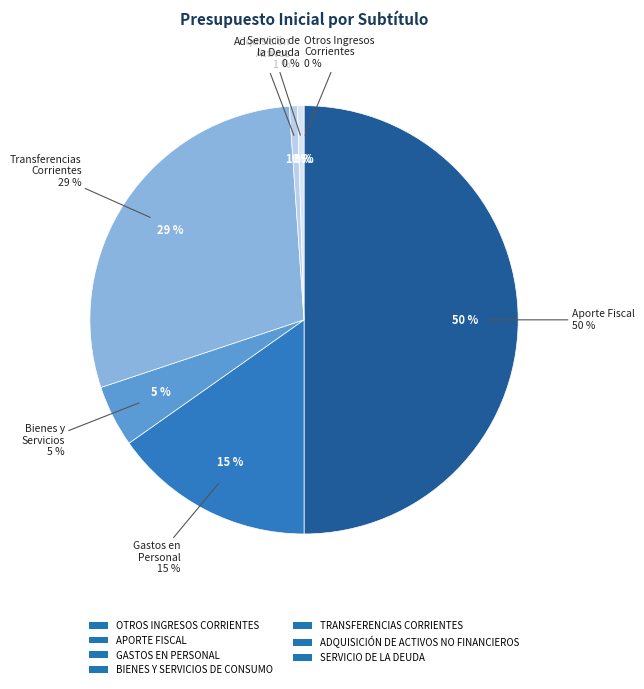

What is the ratio of the value at APORTE FISCAL to the value at ADQUISICIÓN DE ACTIVOS NO FINANCIEROS?

82.4